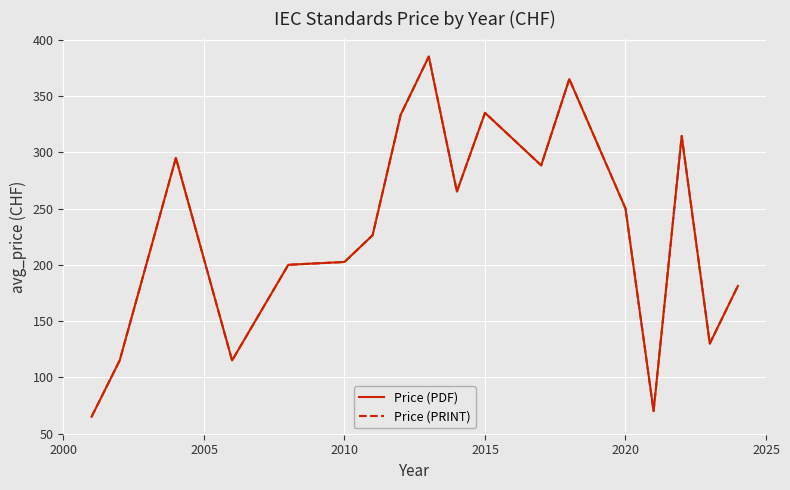

Reading right to left, extract all data points from this chart.

Price (PDF): 181.2	130.0	314.5	70.0	250.0	365.0	288.3	335.0	265.0	385.0	333.3	226.2	202.5	200.0	115.0	295.0	115.0	65.0
Price (PRINT): 181.2	130.0	314.5	70.0	250.0	365.0	288.3	335.0	265.0	385.0	333.3	226.2	202.5	200.0	115.0	295.0	115.0	65.0